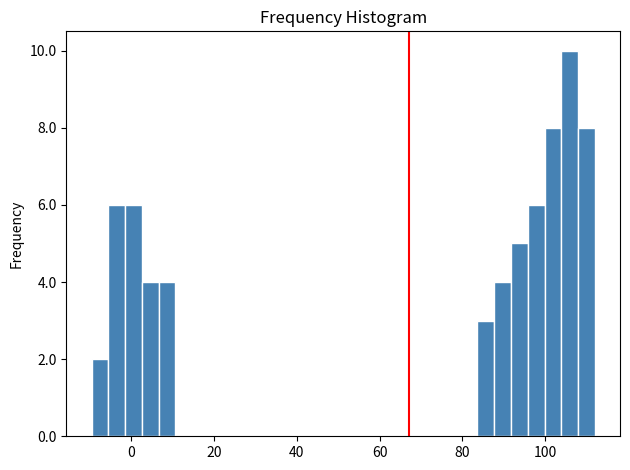

Around what value on the x-axis is the tallest bar? Give the approximate position of its centre, as read against the axis.

106